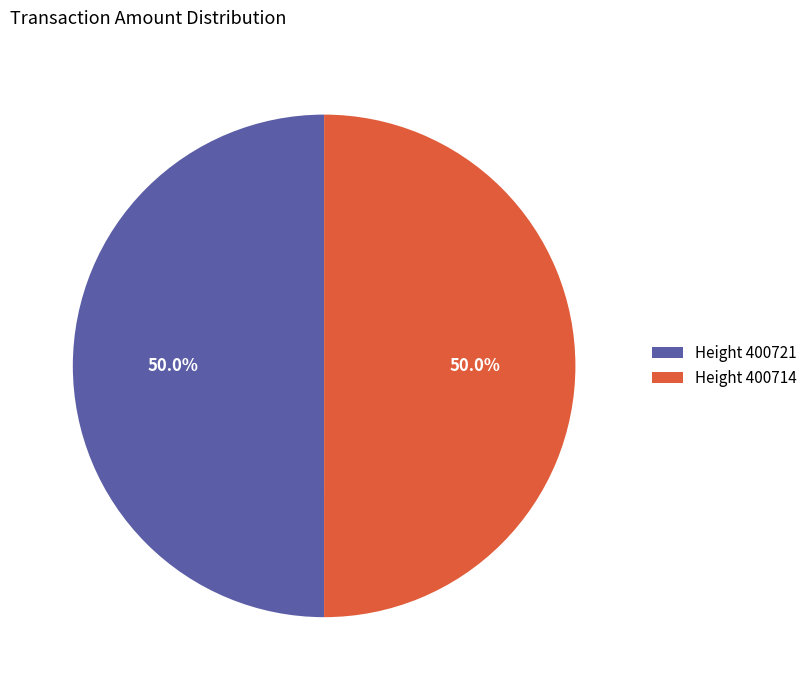

What percentage do Height 400721 and Height 400714 together represent?

100.0%